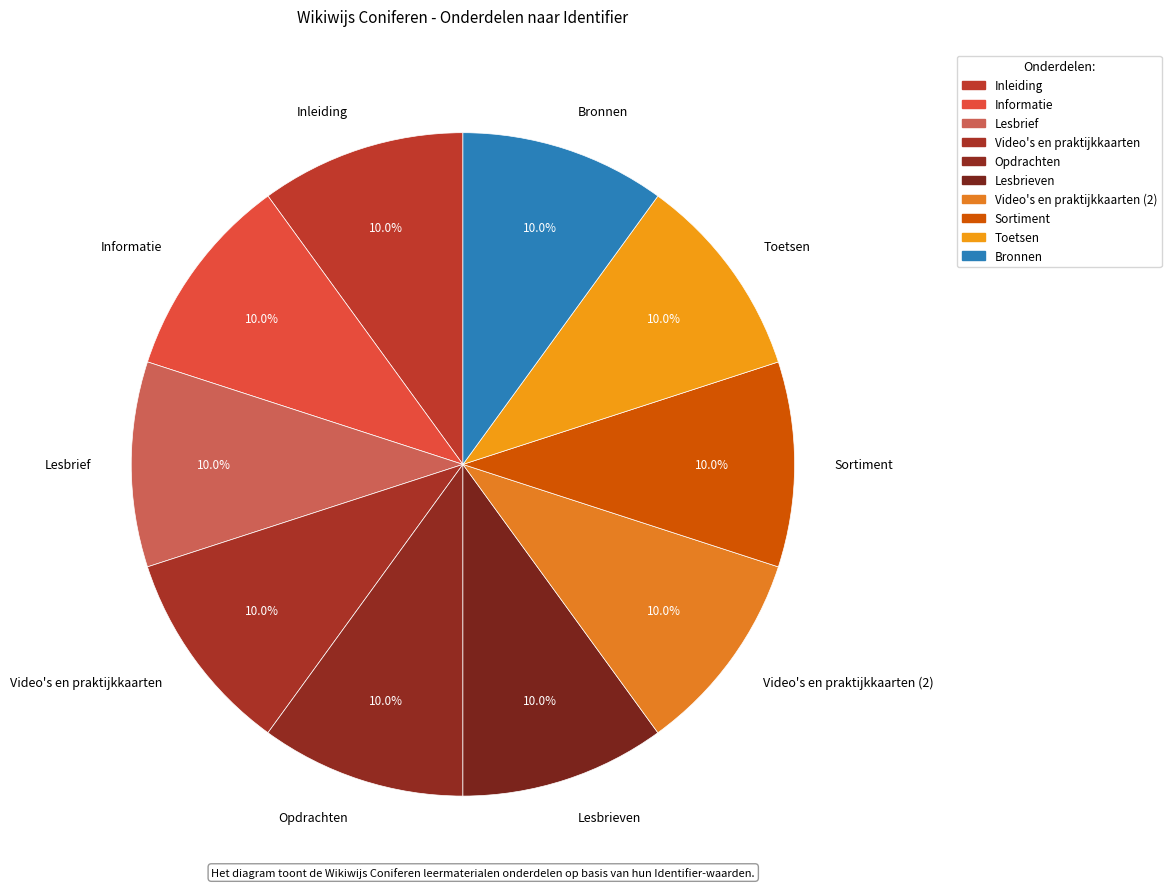

The Bronnen slice represents 2% of the pie. True or false?

False